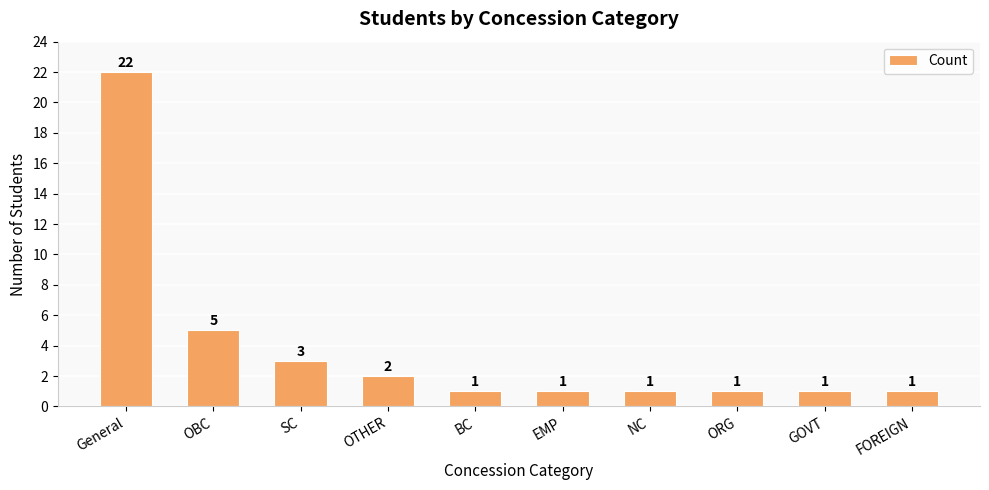

How many values exceed 1?

4